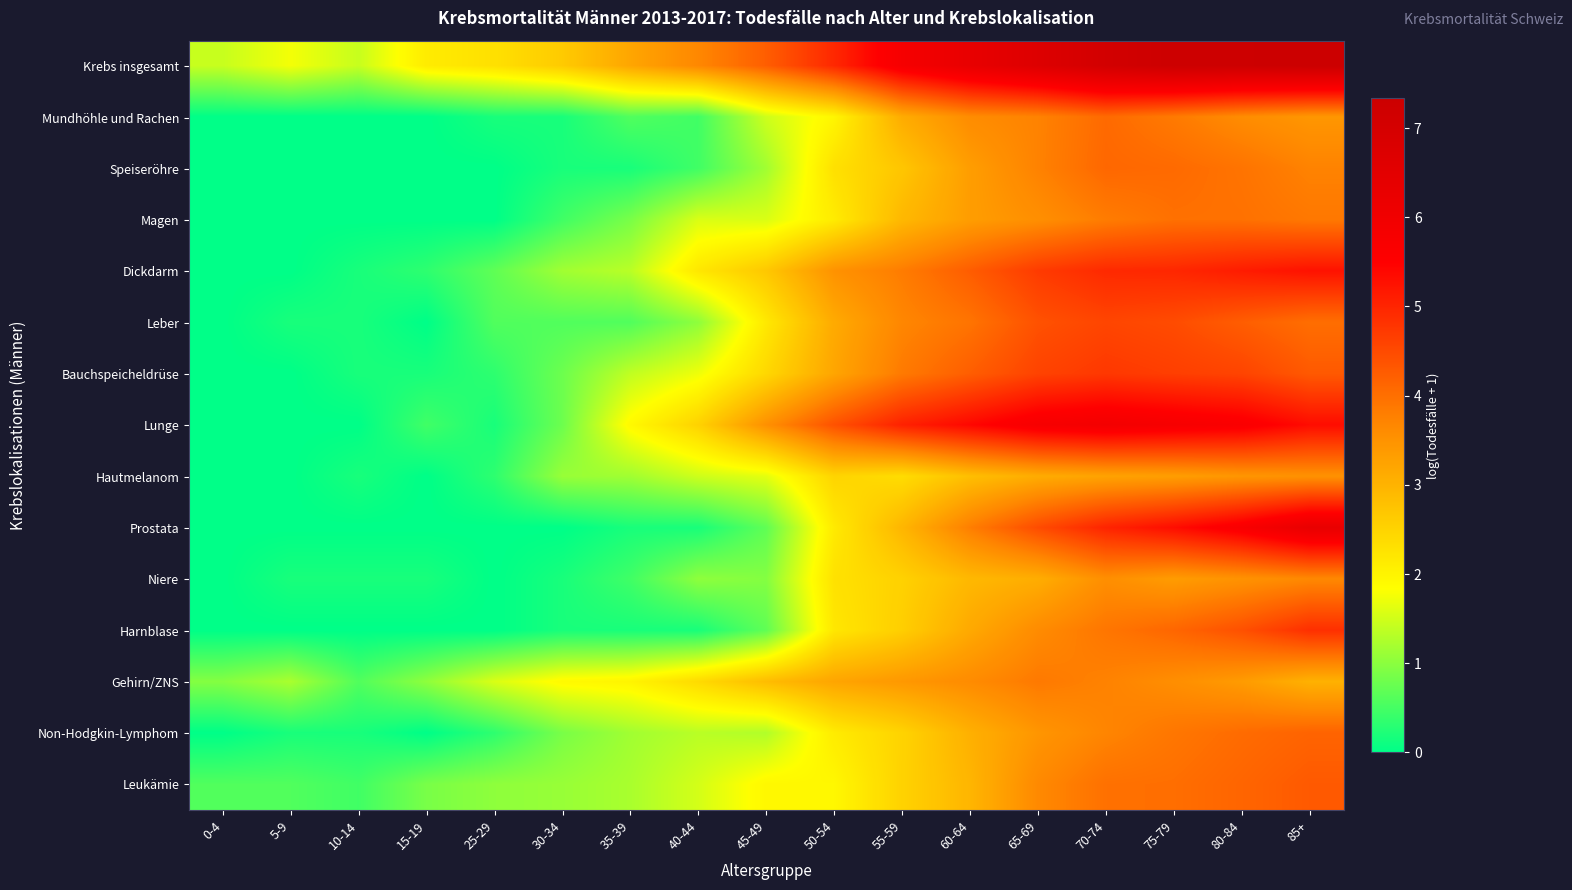

Count the number of data series in this chart.

15